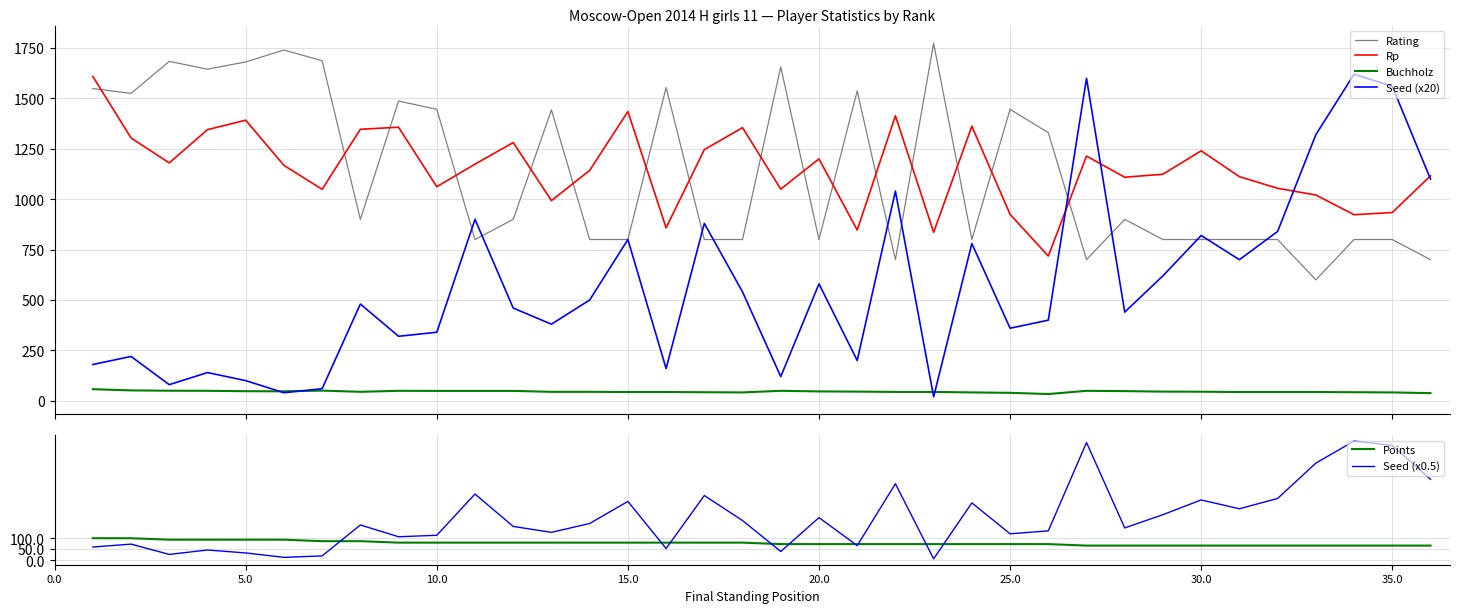

What is the lowest value of the Rp series?

718.0